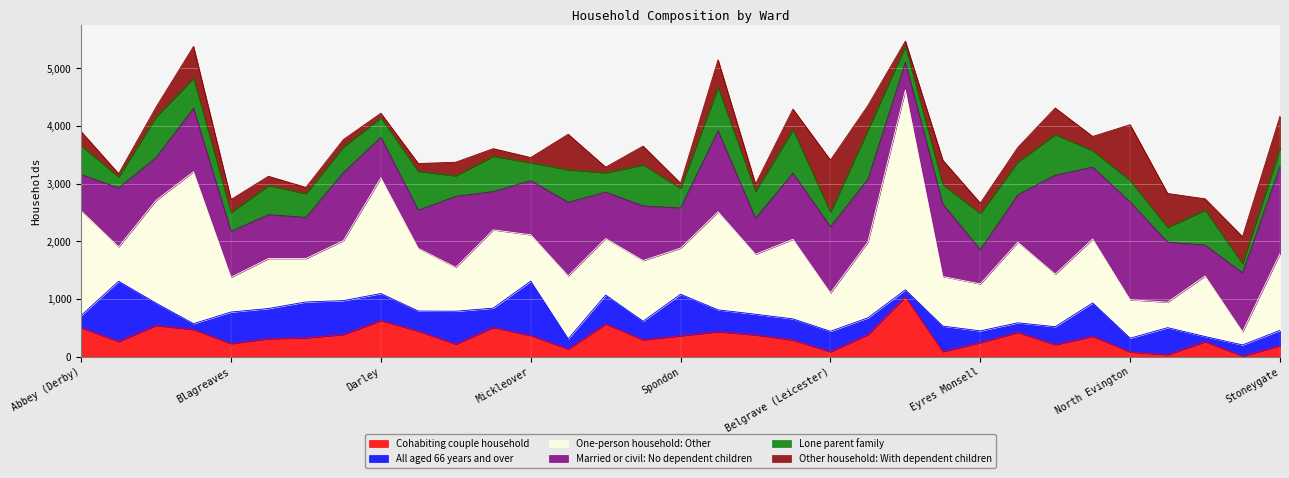

True or false: Lone parent family and One-person household: Other cross at least once.

False